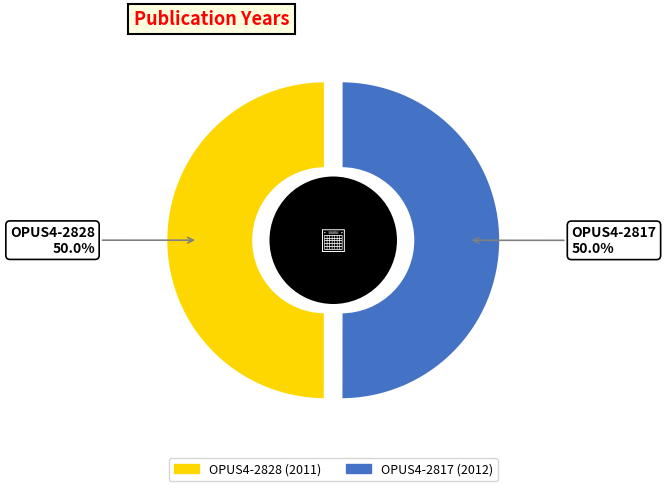

Which has a higher value, OPUS4-2828 or OPUS4-2817?

OPUS4-2817